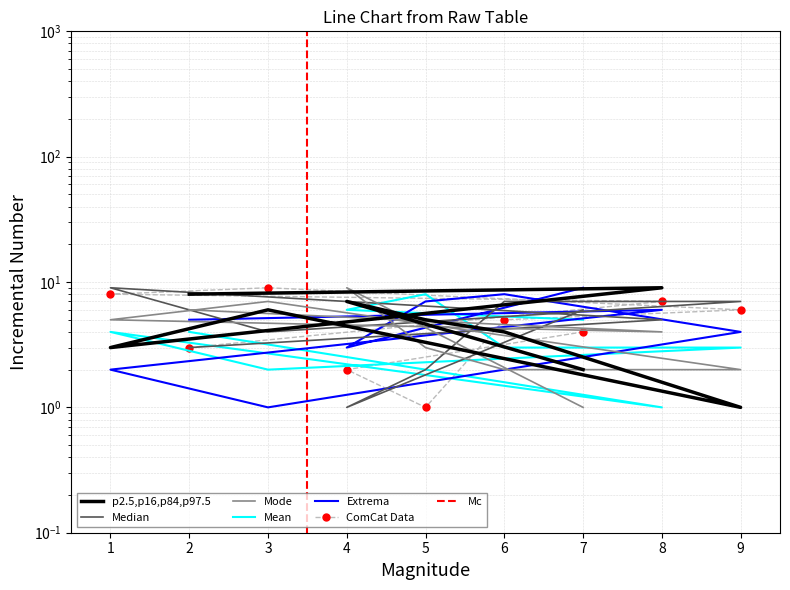

True or false: col_7 has a value of 4 at 4.

False